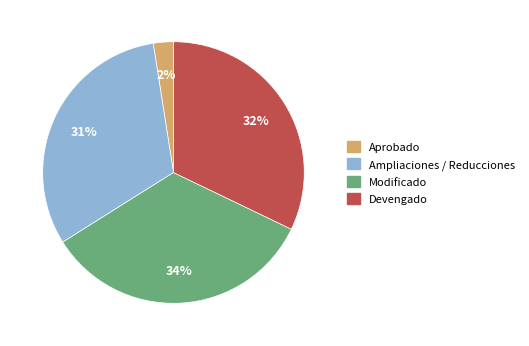

Which slice is the largest?

Modificado